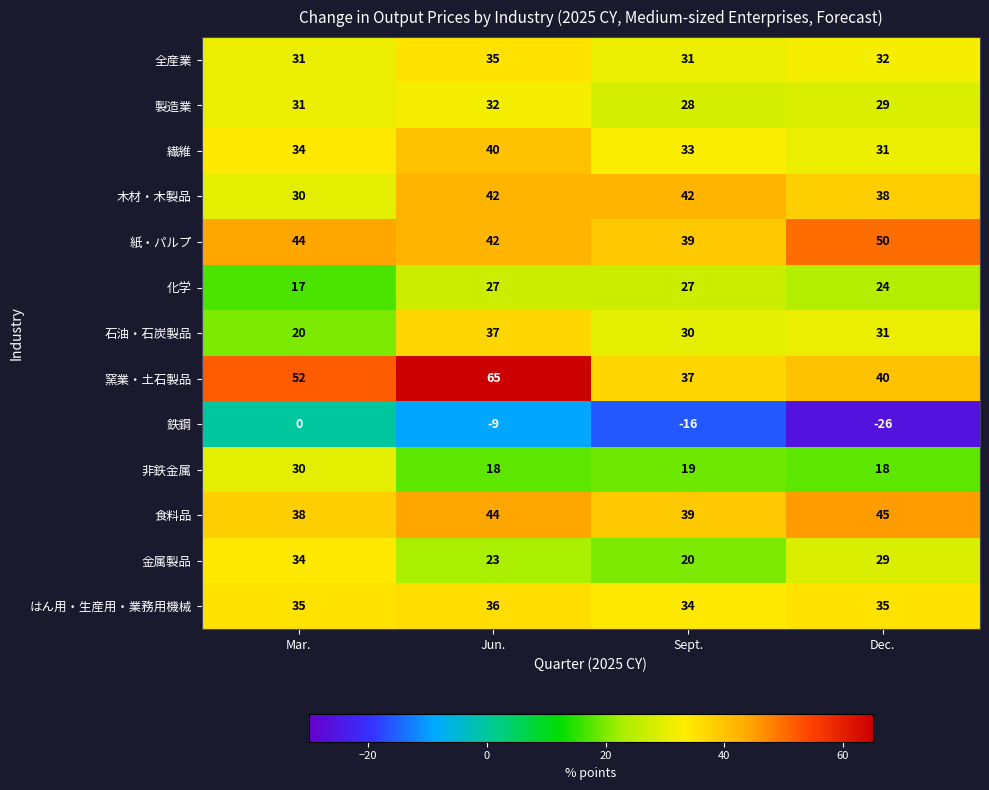

What value does the 木材・木製品 series have at Jun., to the nearest 10?

40